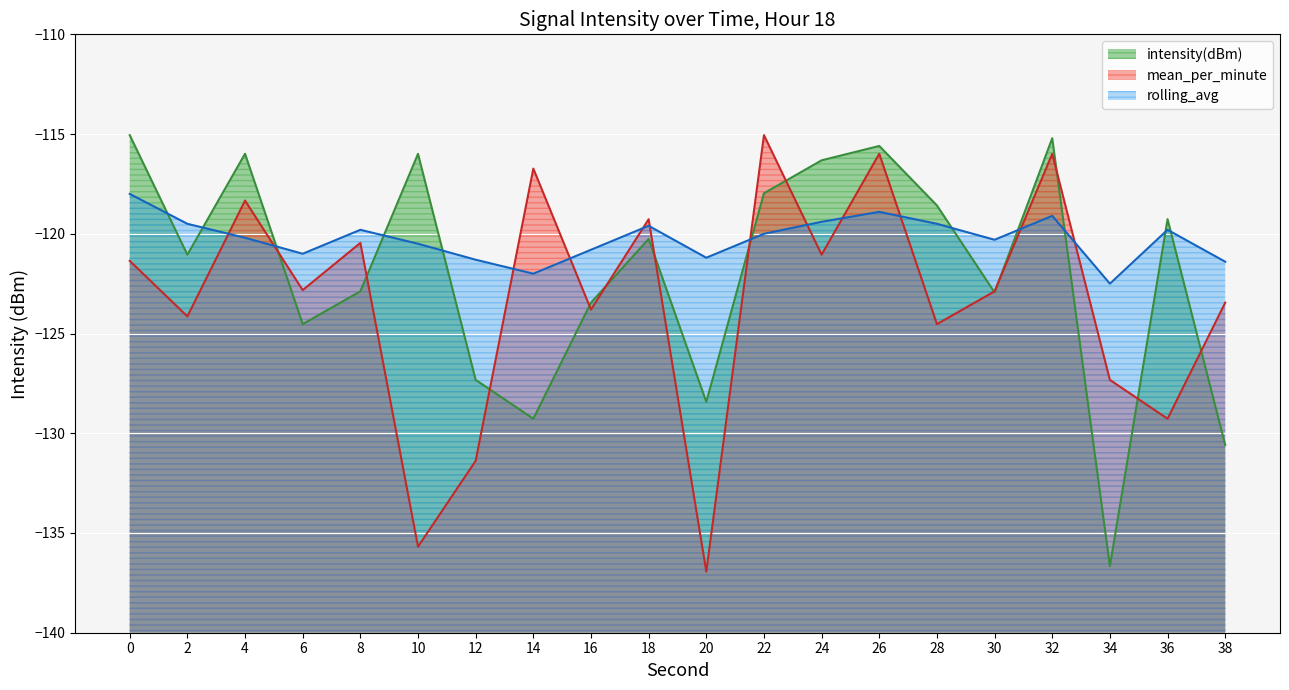

Which series has the largest total across all categories?

rolling_avg